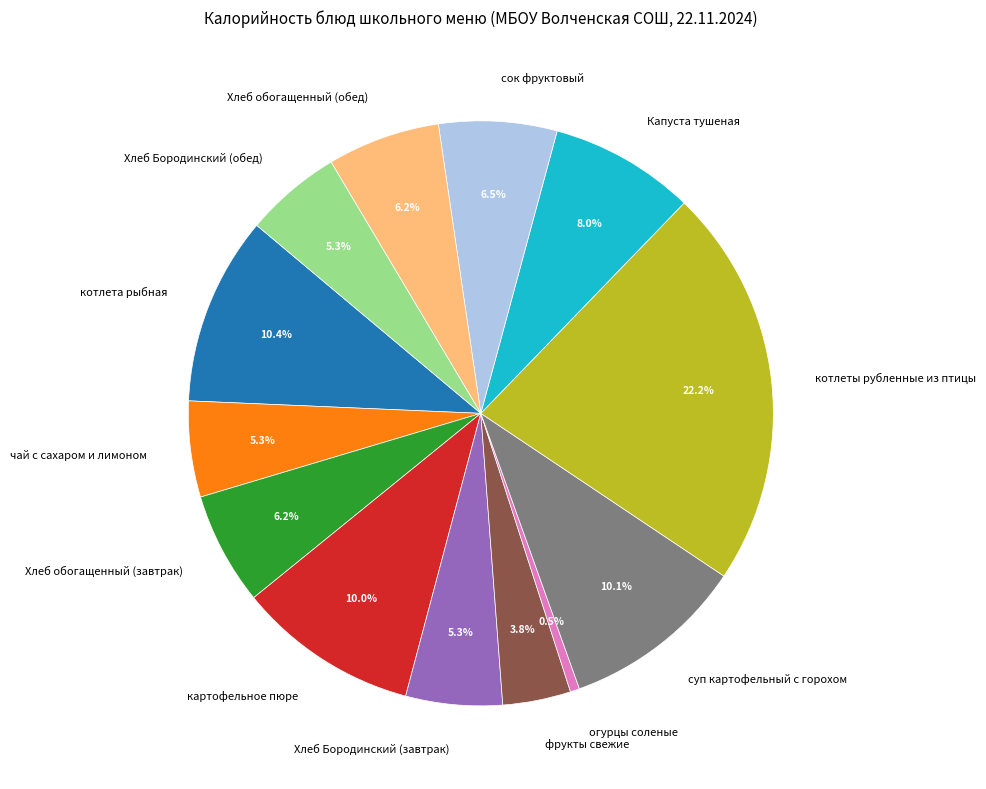

What percentage do фрукты свежие and Капуста тушеная together represent?

11.8%